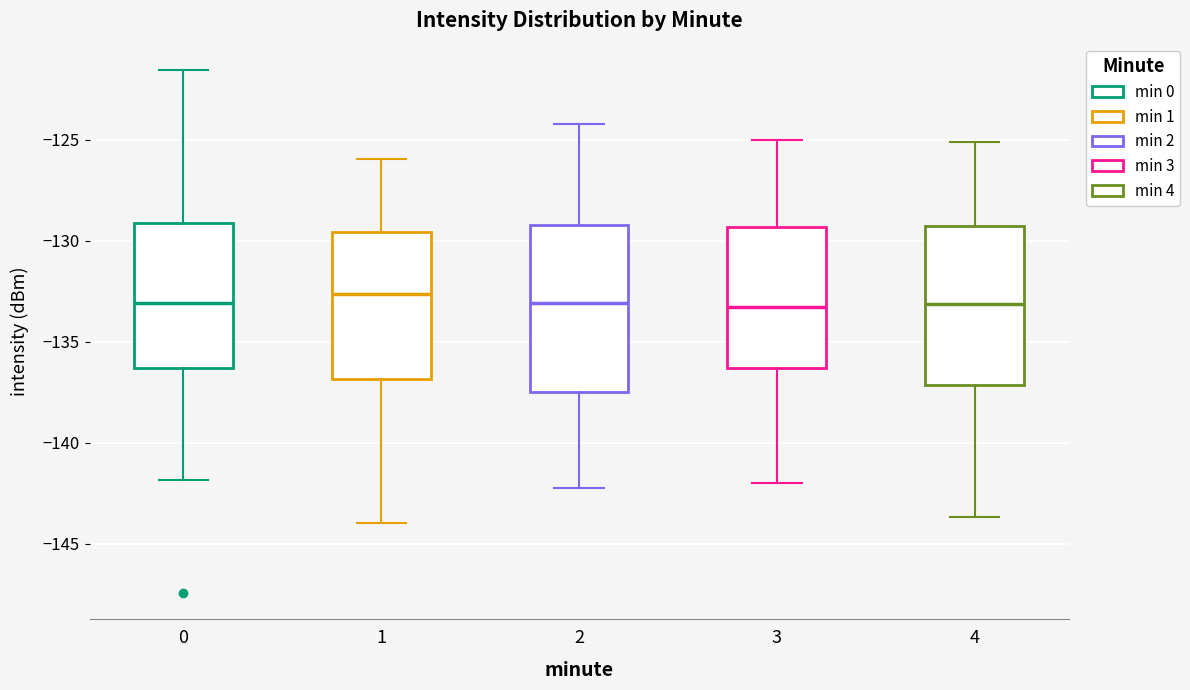

Where is the lower edge of the box at x = 0 on the y-axis? The values are not printed on the chart, so give them approximately, as read against the axis.

-136.5